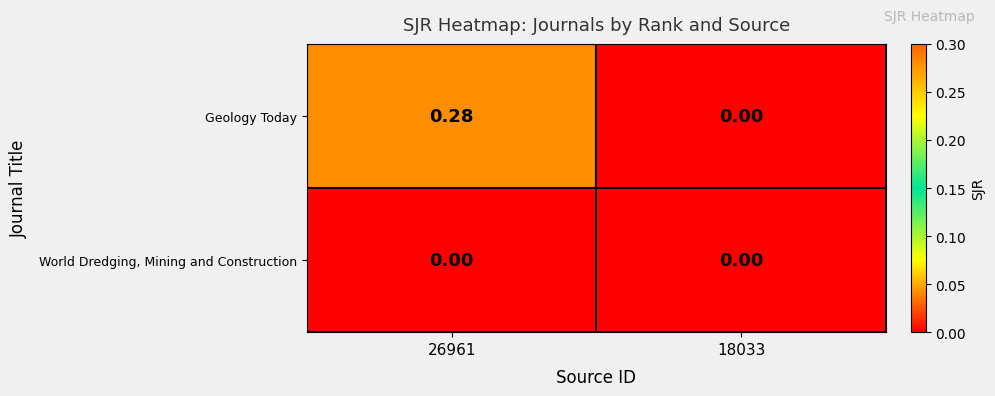

Between 26961 and 18033, which series saw the biggest shift?

Geology Today